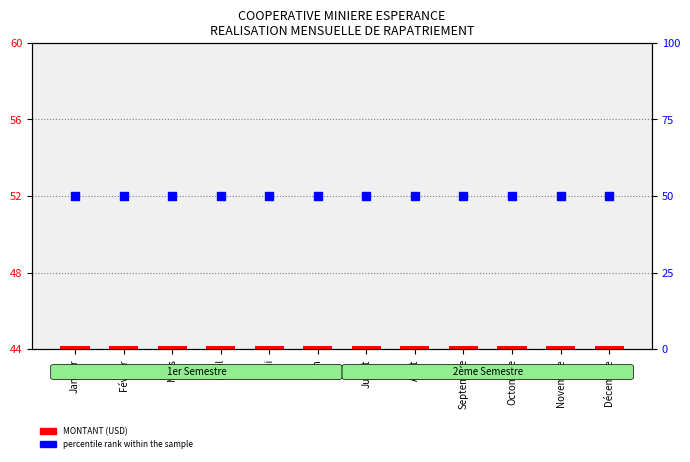

Which series contains the lowest Y value?

MONTANT (USD)